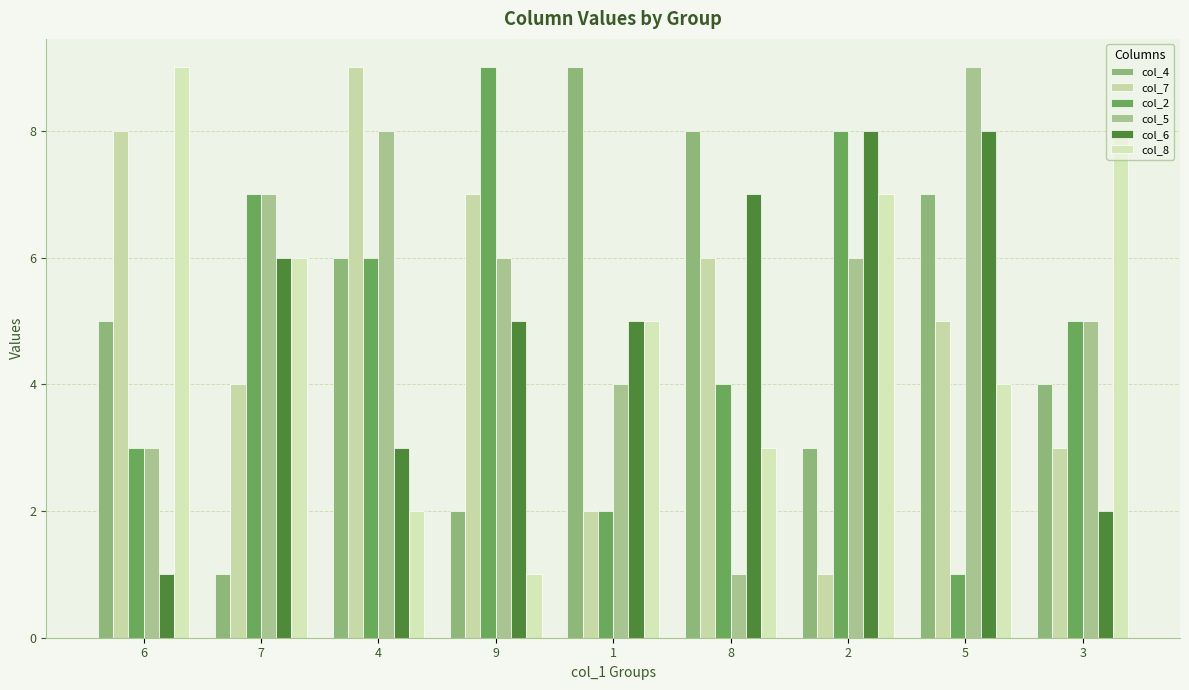

Reading left to right, what are all the values shown in this chart?

col_4: 5	1	6	2	9	8	3	7	4
col_7: 8	4	9	7	2	6	1	5	3
col_2: 3	7	6	9	2	4	8	1	5
col_5: 3	7	8	6	4	1	6	9	5
col_6: 1	6	3	5	5	7	8	8	2
col_8: 9	6	2	1	5	3	7	4	8